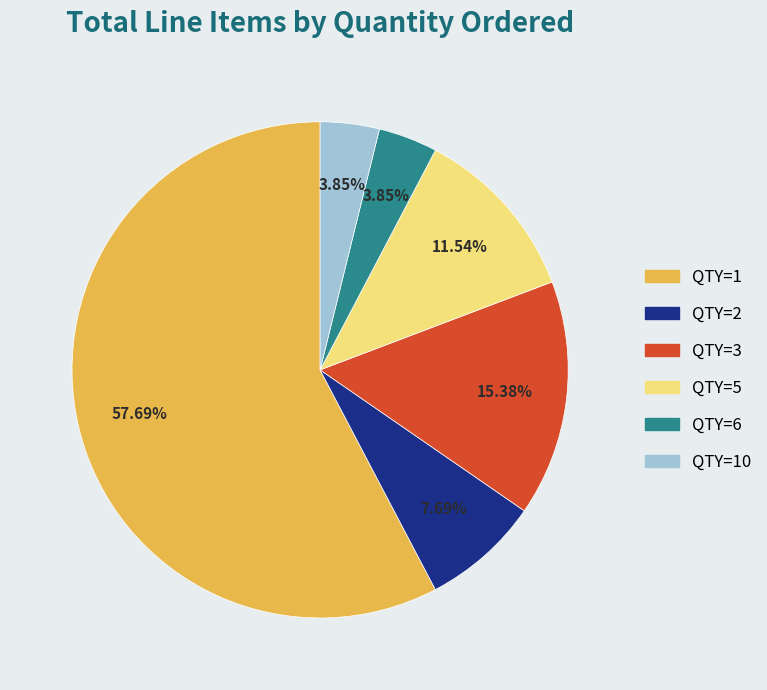

Is there any slice that represents more than half of the pie?

Yes